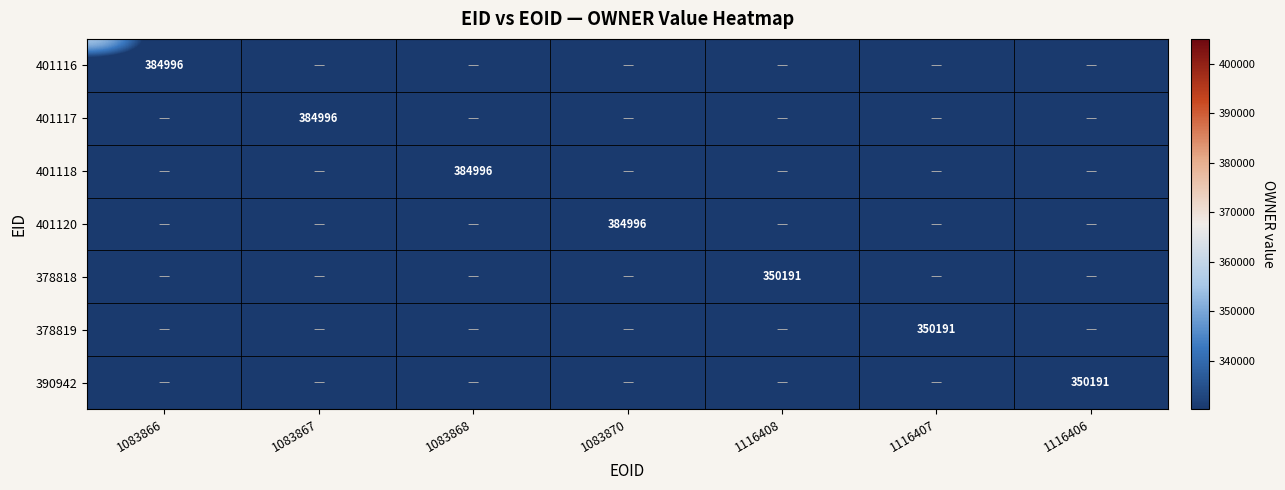

Is it true that 390942 equals 504452 at 1116406?

False